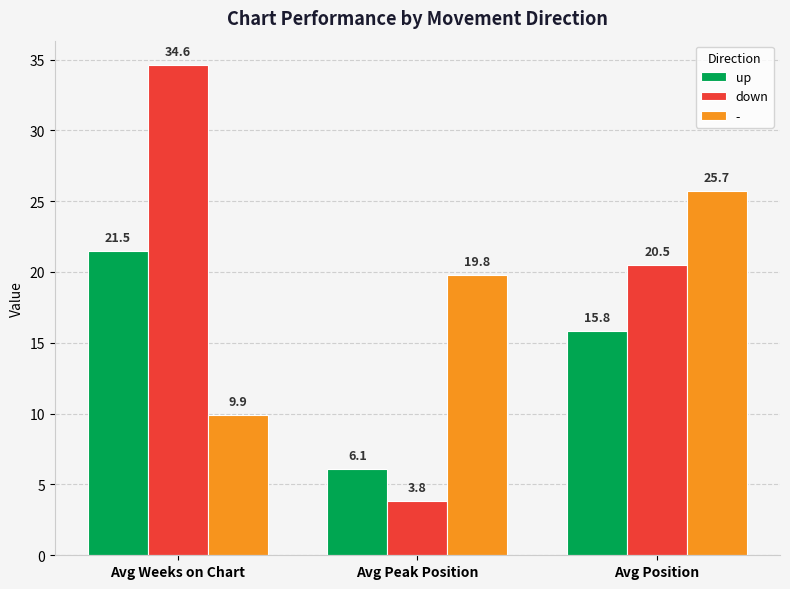

Rank the series by their average value, from highest to lowest.

down, -, up